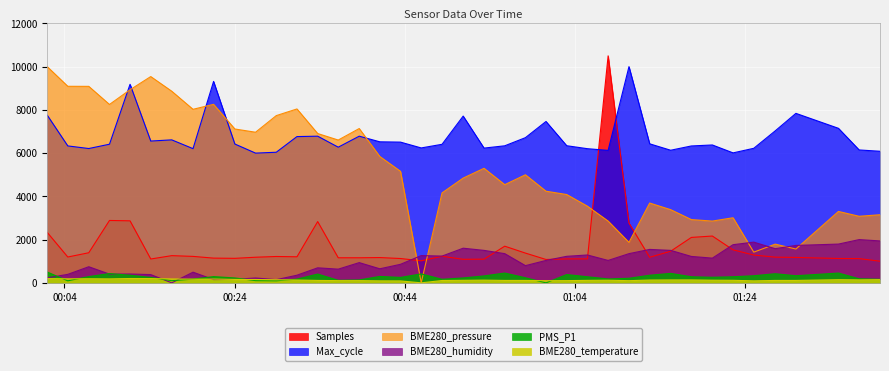

Between 2021/11/16 00:26:28 and 2021/11/16 00:28:54, which series saw the biggest shift?

BME280_pressure